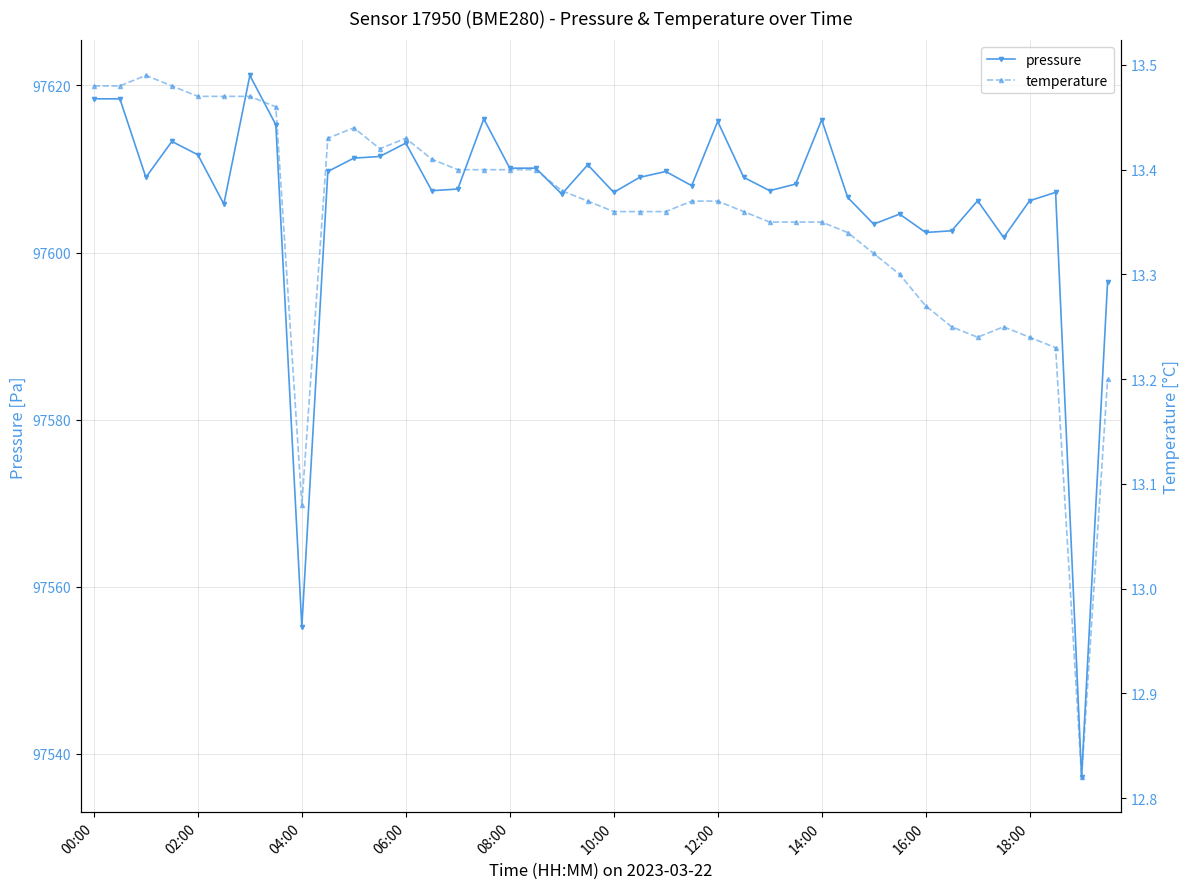

How many values in the temperature series are below 13?

1